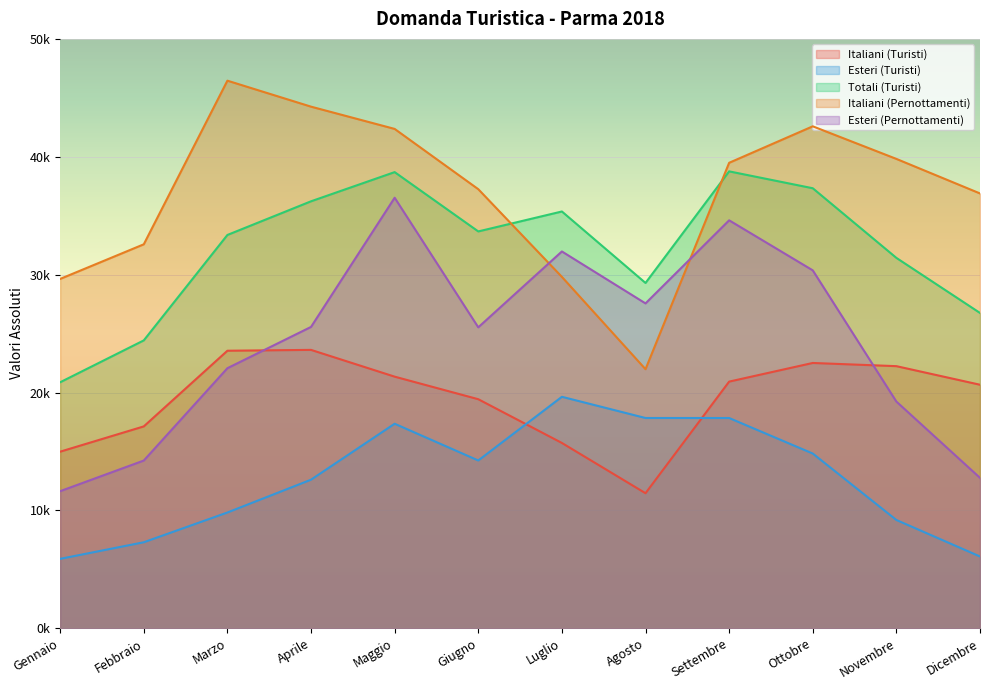

What is the sum of all Esteri (Turisti) values?

152608